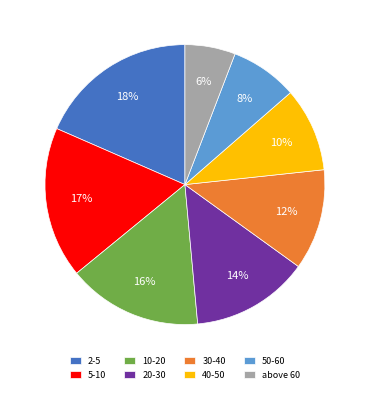

Do 30-40 and 2-5 together represent more than half of the pie?

No